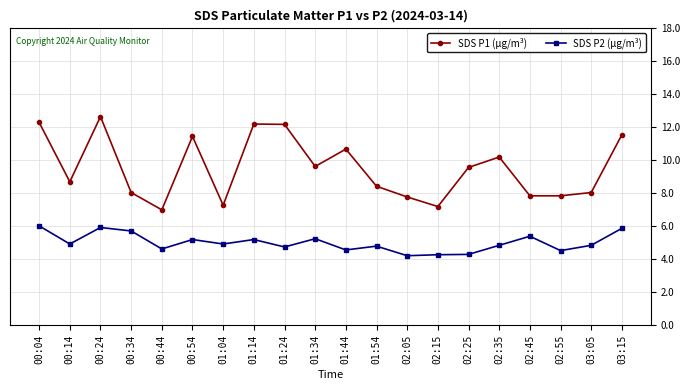

What is the highest value of the SDS P1 (μg/m³) series?

12.7